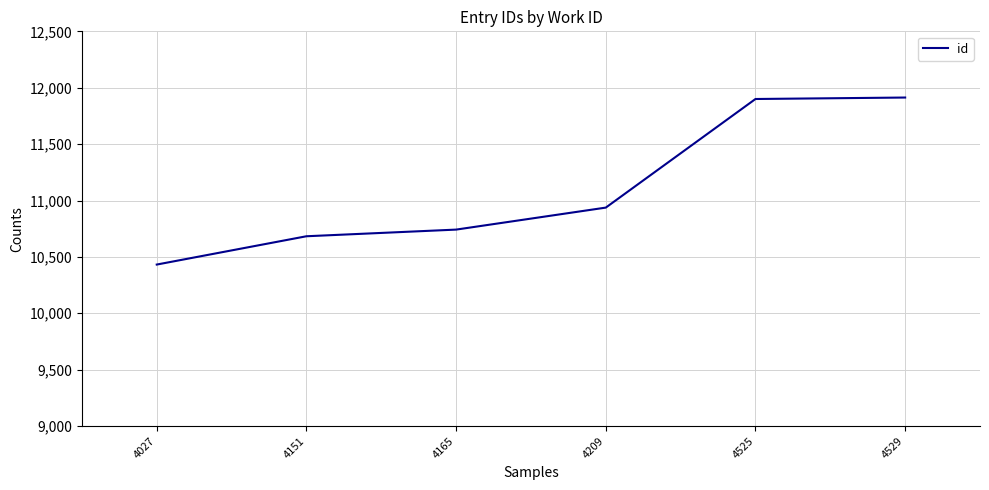

The value at 4151 is 10683. True or false?

True